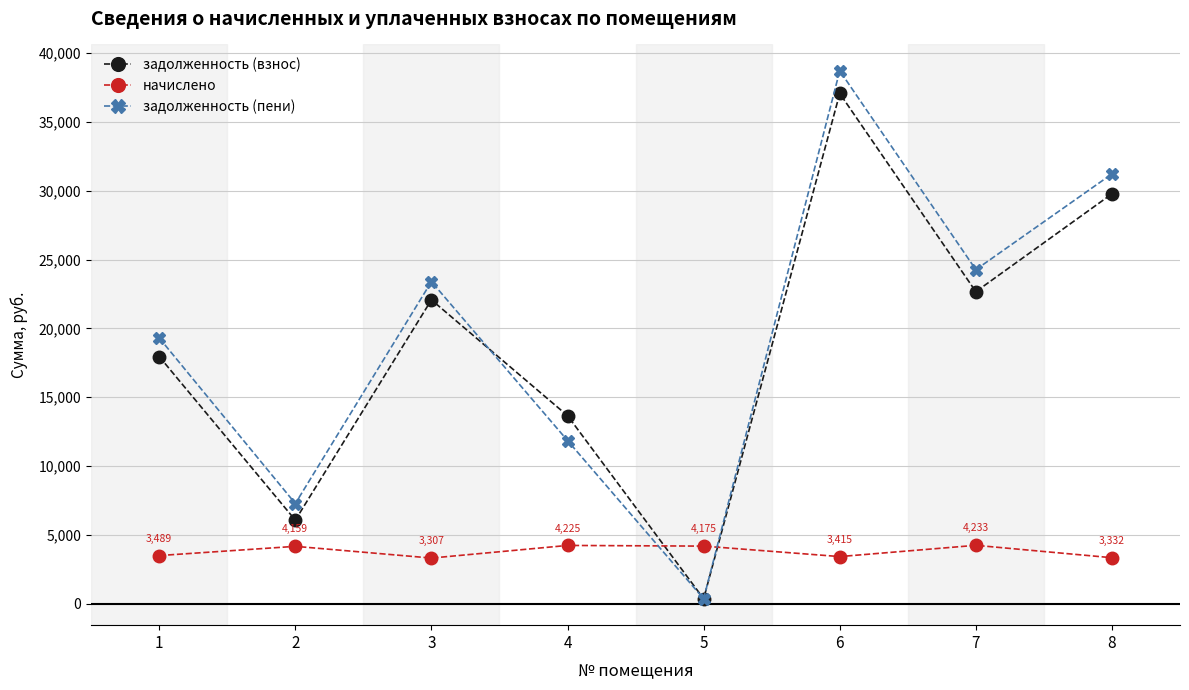

Which series has the largest total across all categories?

задолженность (пени)